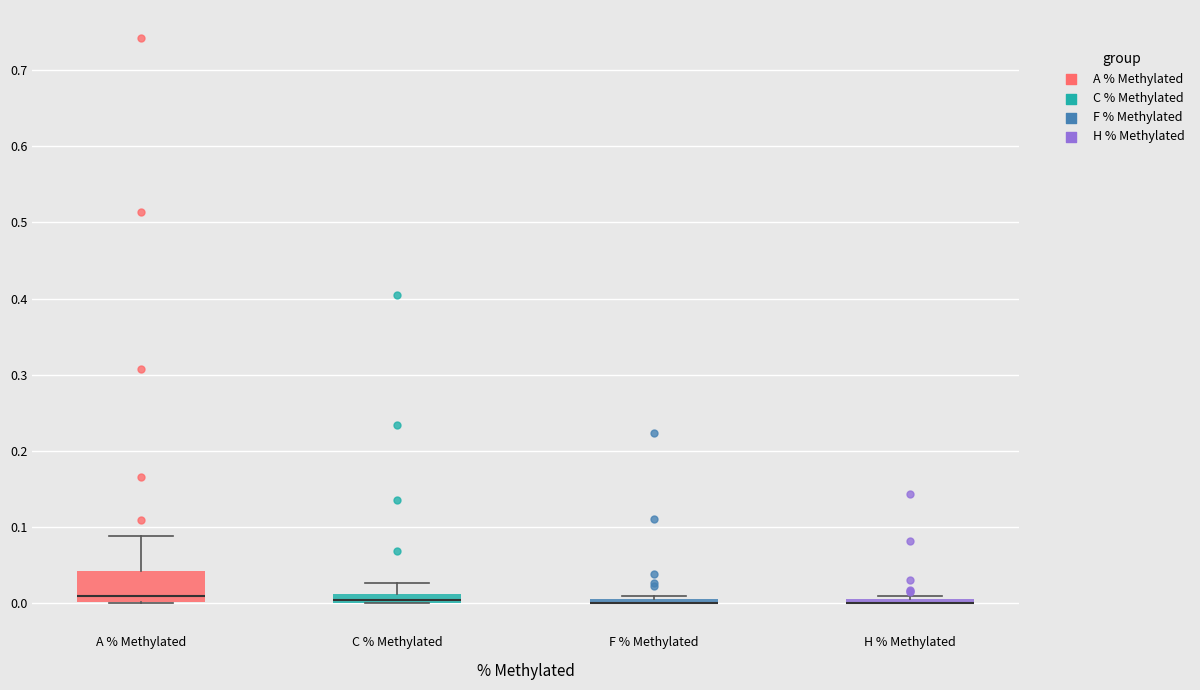

Which box is the tallest, from its lower edge to its upper edge?

A % Methylated